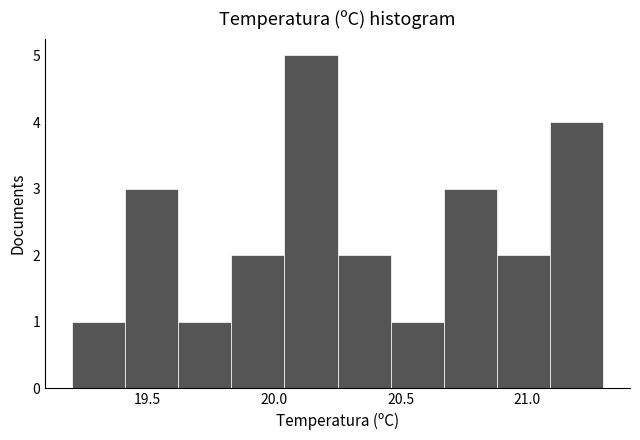

How tall is the bar that spans 20.04 to 20.25 on the x-axis? Neither the bar edges nor the heights are printed on the chart, so give them approximately, as read against the axes.

5